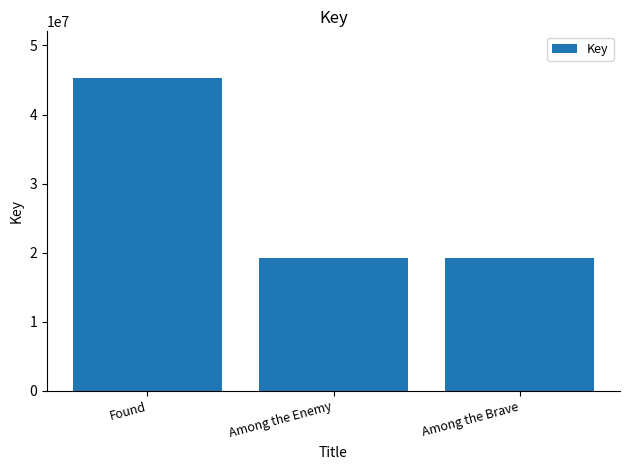

What is the minimum value shown in the chart?

19295472